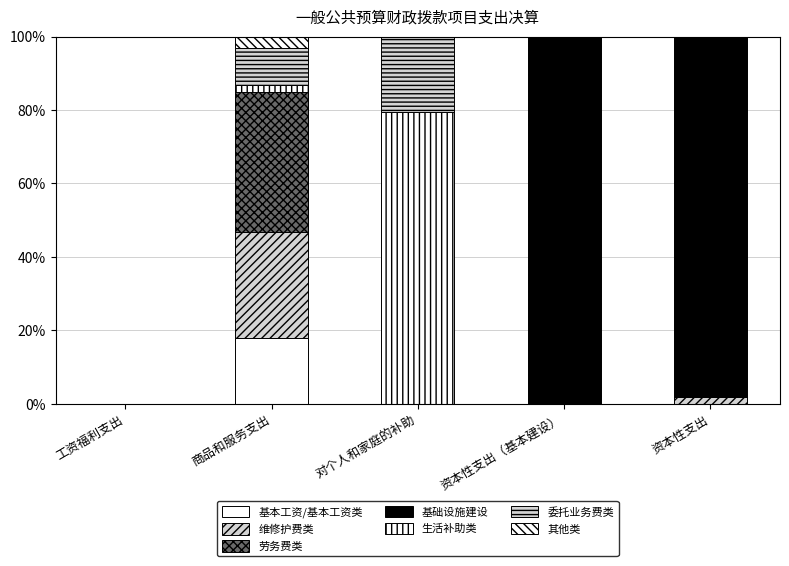

Are the bars horizontal?

No